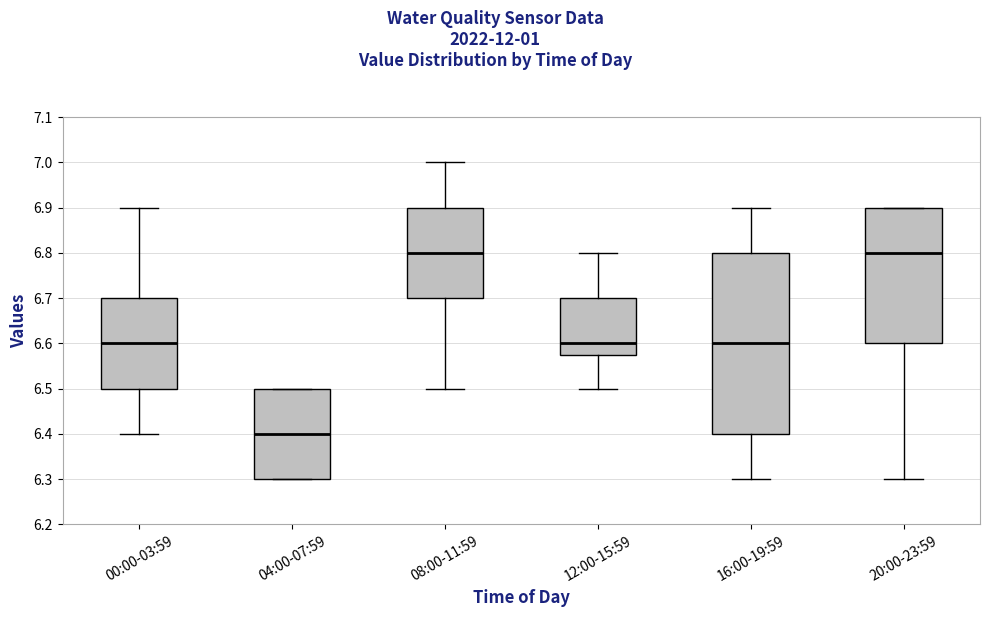

Where does the median line of the box for 04:00-07:59 sit on the y-axis? The values are not printed on the chart, so give them approximately, as read against the axis.

6.40